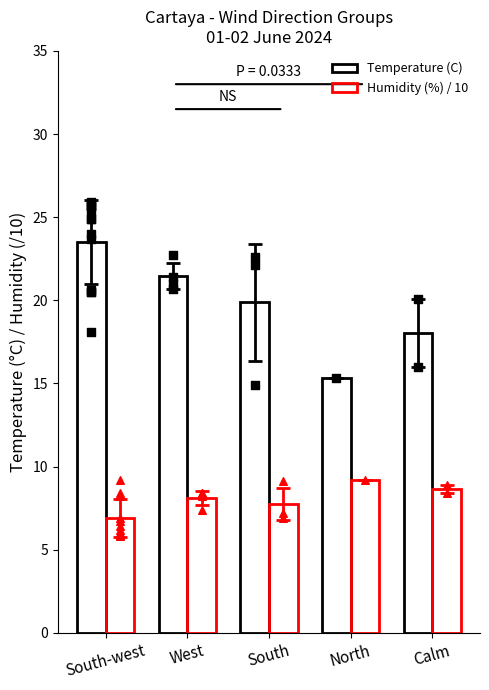

What is the total value across all series at West?

29.5